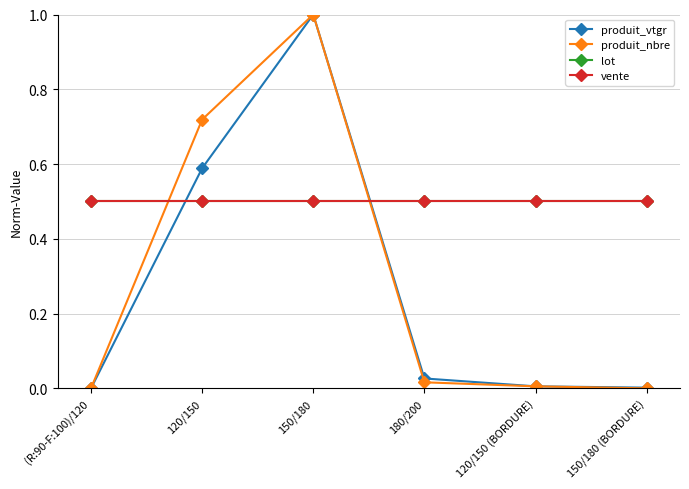

Does the chart have visible grid lines?

Yes